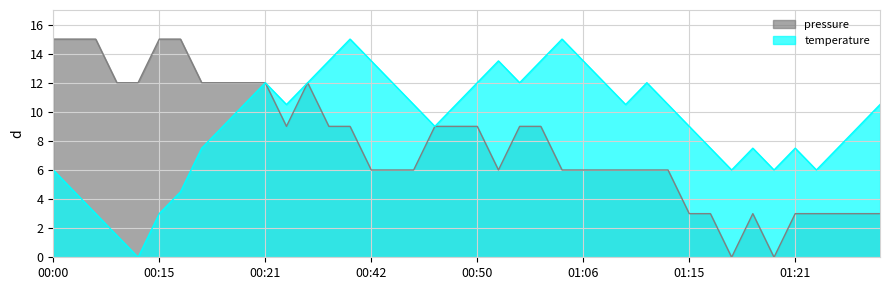

True or false: pressure and temperature intersect in this chart.

True